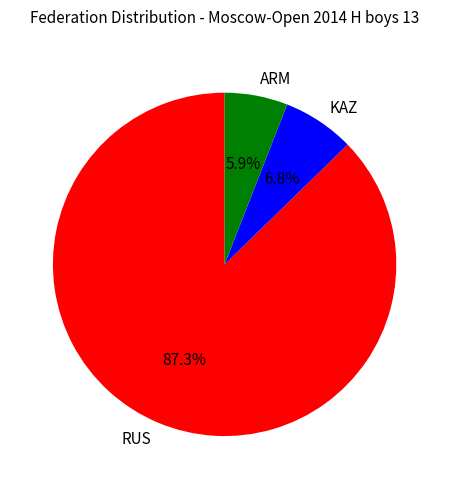

Is it true that ARM is 12% of the pie?

False